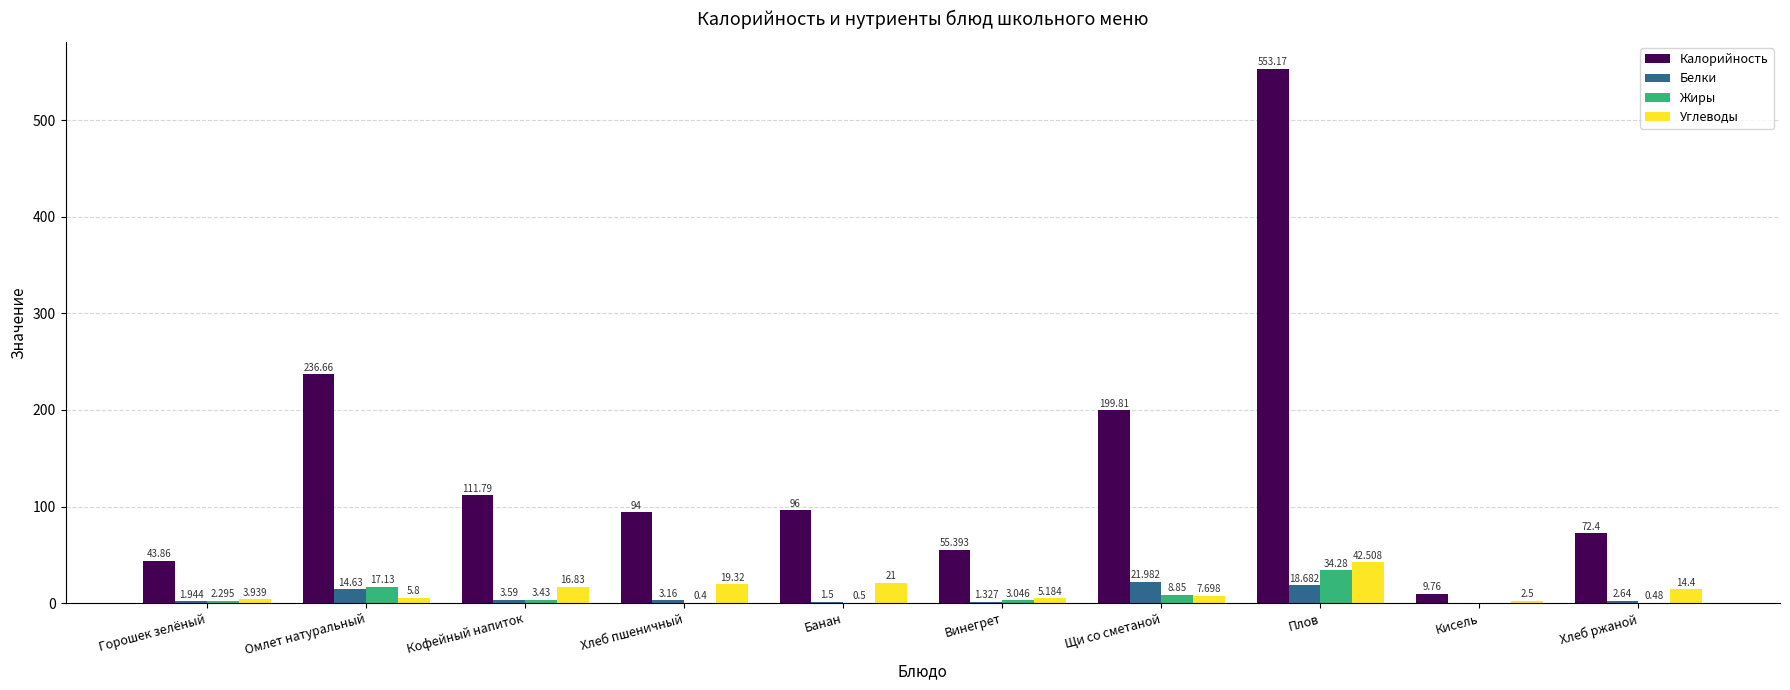

What is the highest value of the Жиры series?

34.3